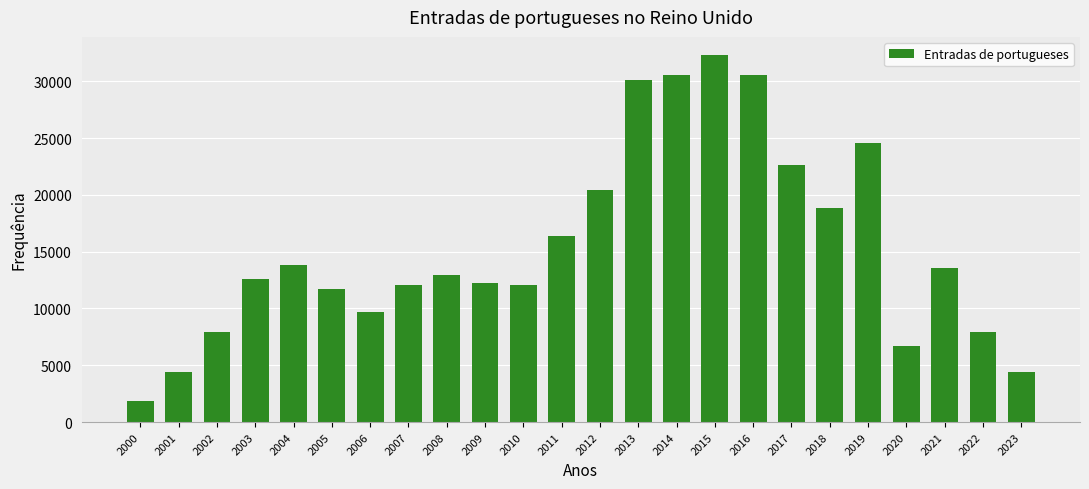

Is it true that the value at 2001 is 4396?

True